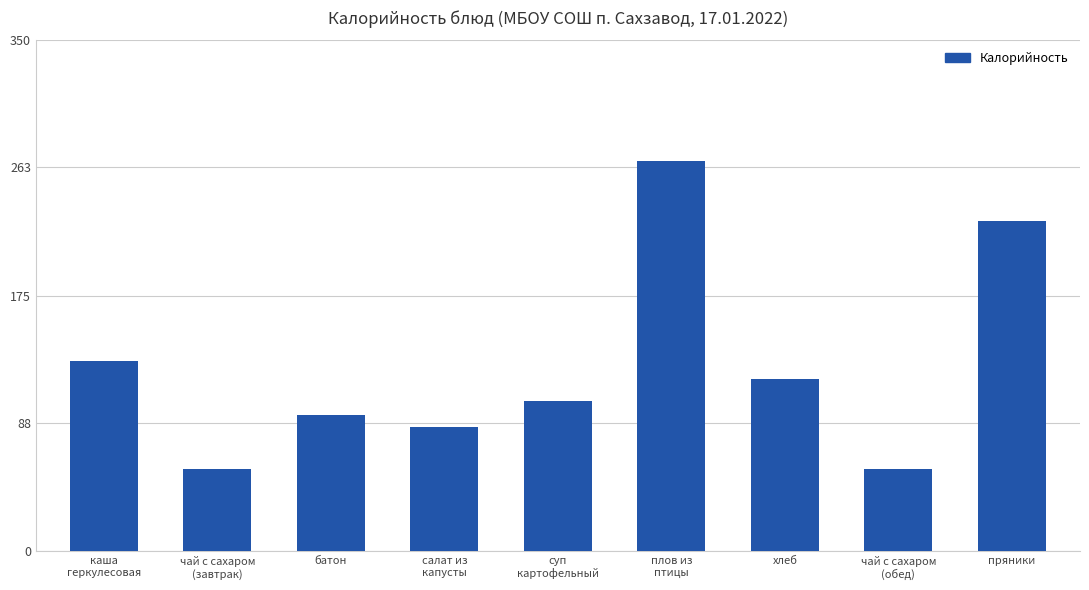

What is the smallest value displayed?

56